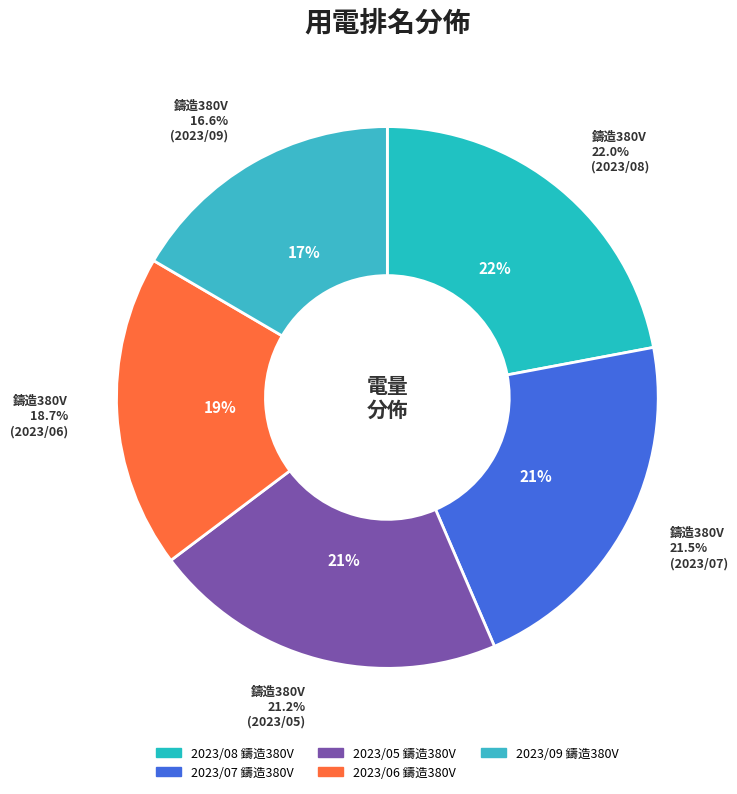

Rank the categories by value from highest to lowest.

2023/08 鑄造380V, 2023/07 鑄造380V, 2023/05 鑄造380V, 2023/06 鑄造380V, 2023/09 鑄造380V